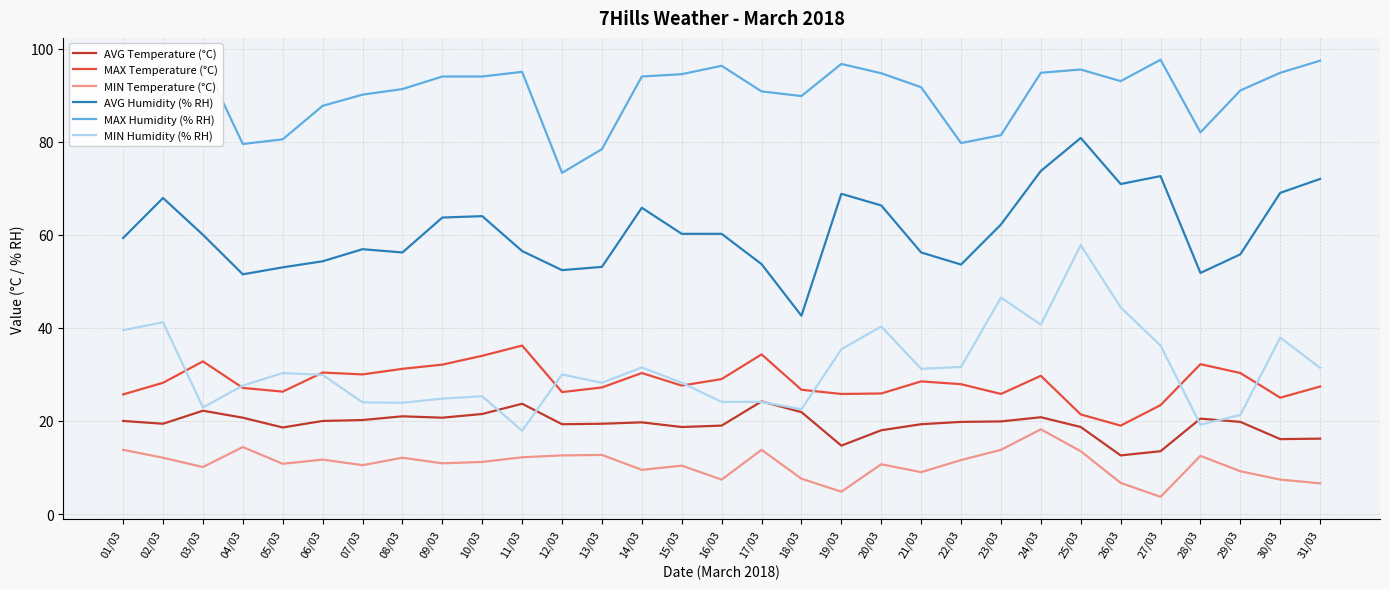

True or false: MIN Humidity (% RH) has more than 0 points higher than both neighbors.

True